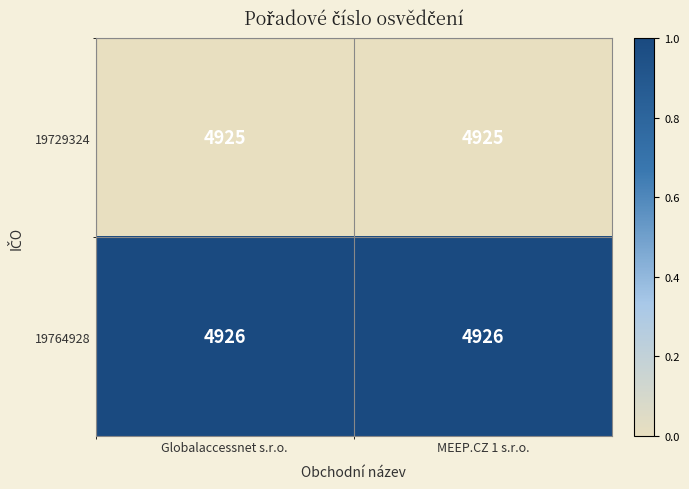

What is the sum of the 19729324 values at Globalaccessnet s.r.o. and MEEP.CZ 1 s.r.o.?

9850